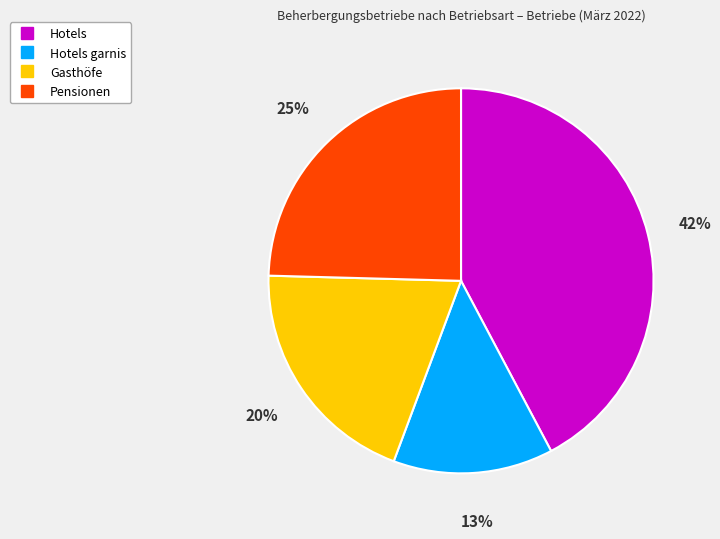

Count the number of slices in the pie.

4